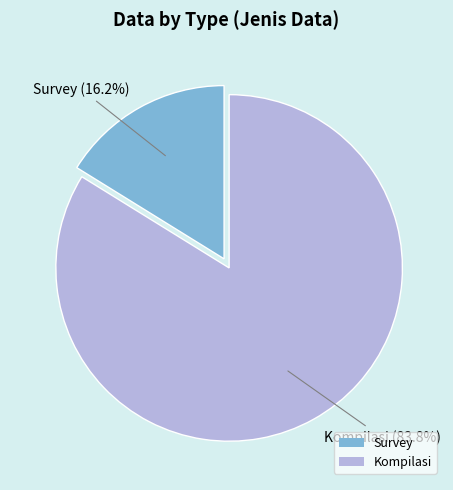

What is the ratio of the value at Kompilasi to the value at Survey?

5.2